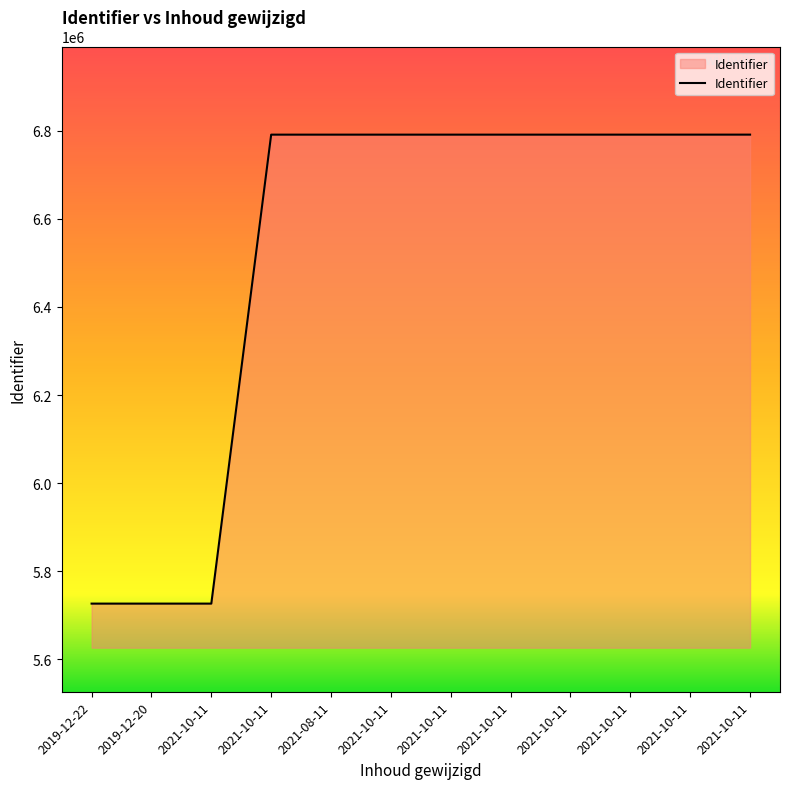

How many lines are shown in the chart?

1